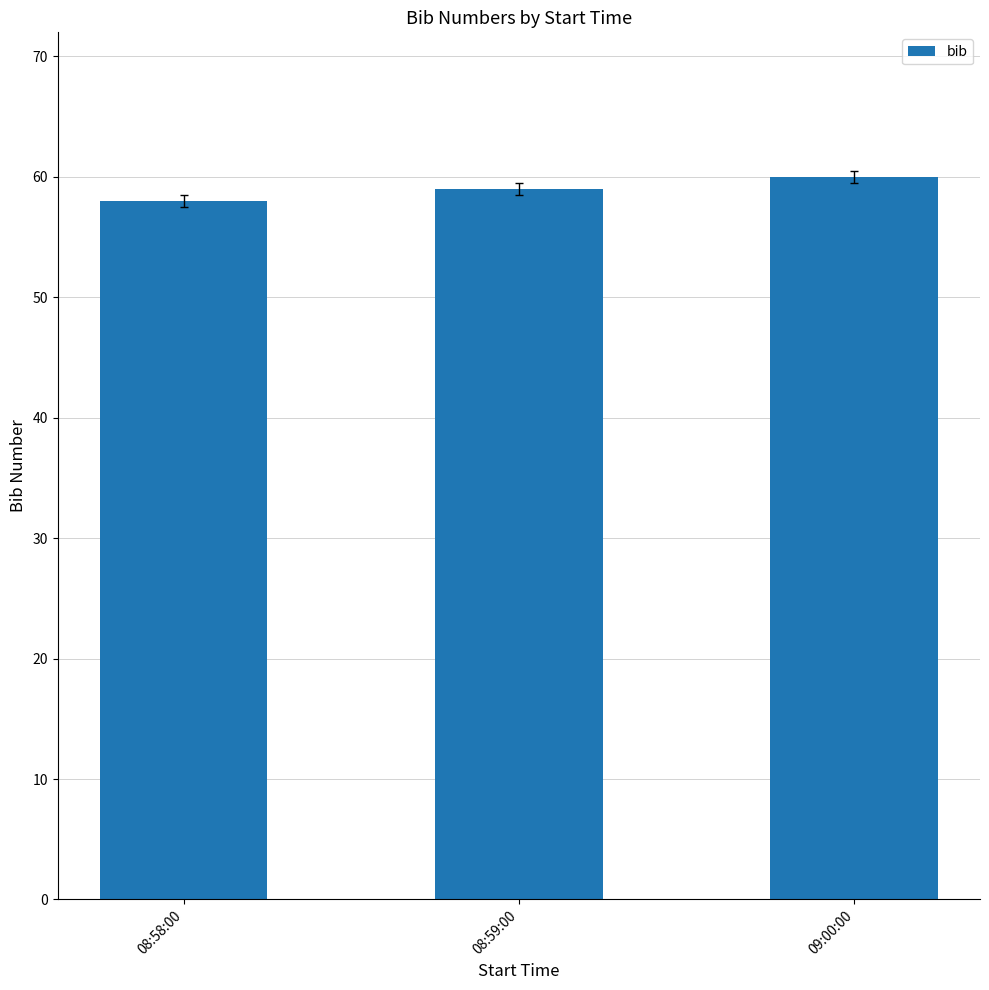

What is the label of the 1st bar from the right?

09:00:00